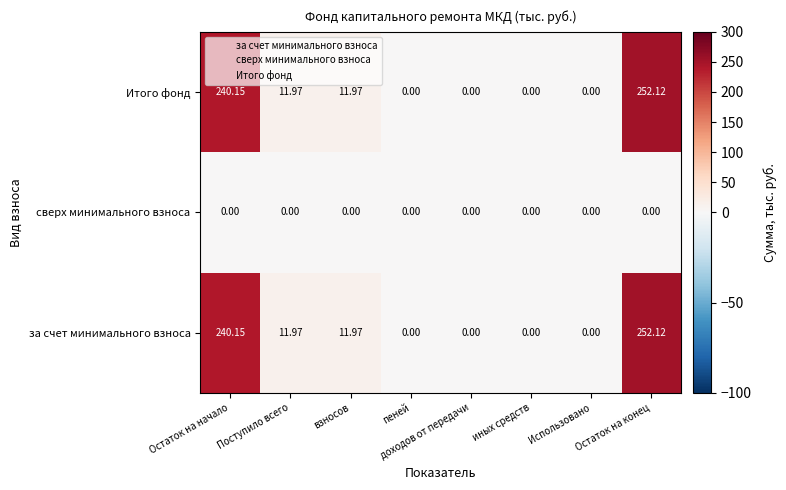

At which label does за счет минимального взноса first exceed 11?

Остаток на начало